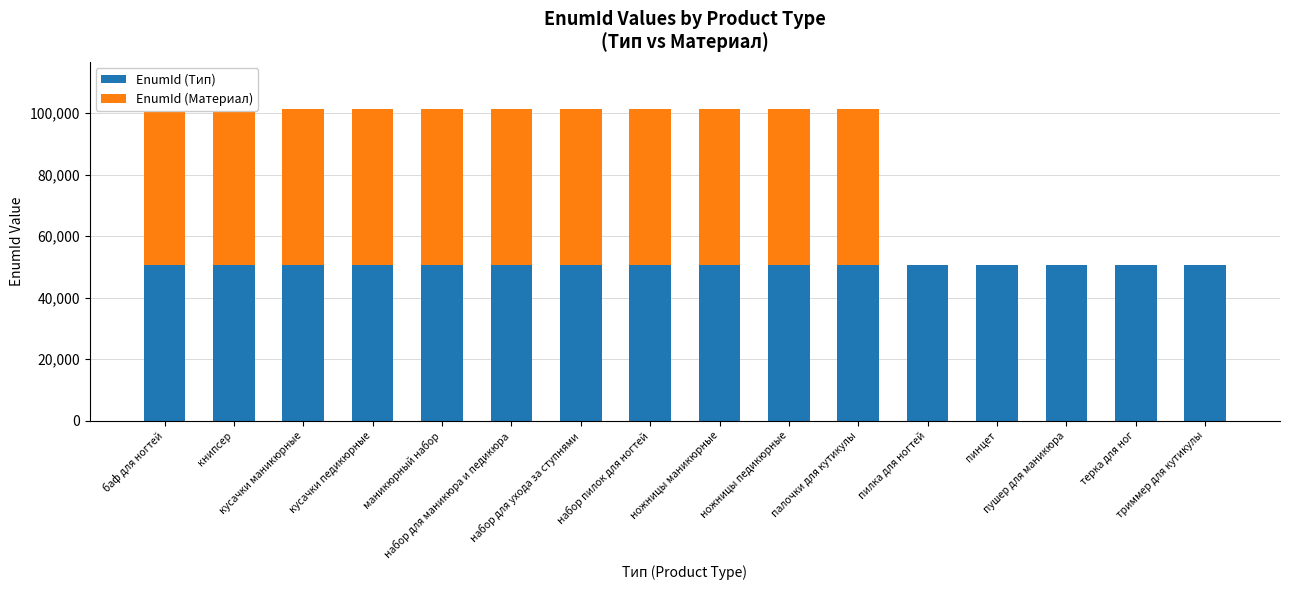

True or false: EnumId (Тип) has a value of 50690 at кусачки педикюрные.

True